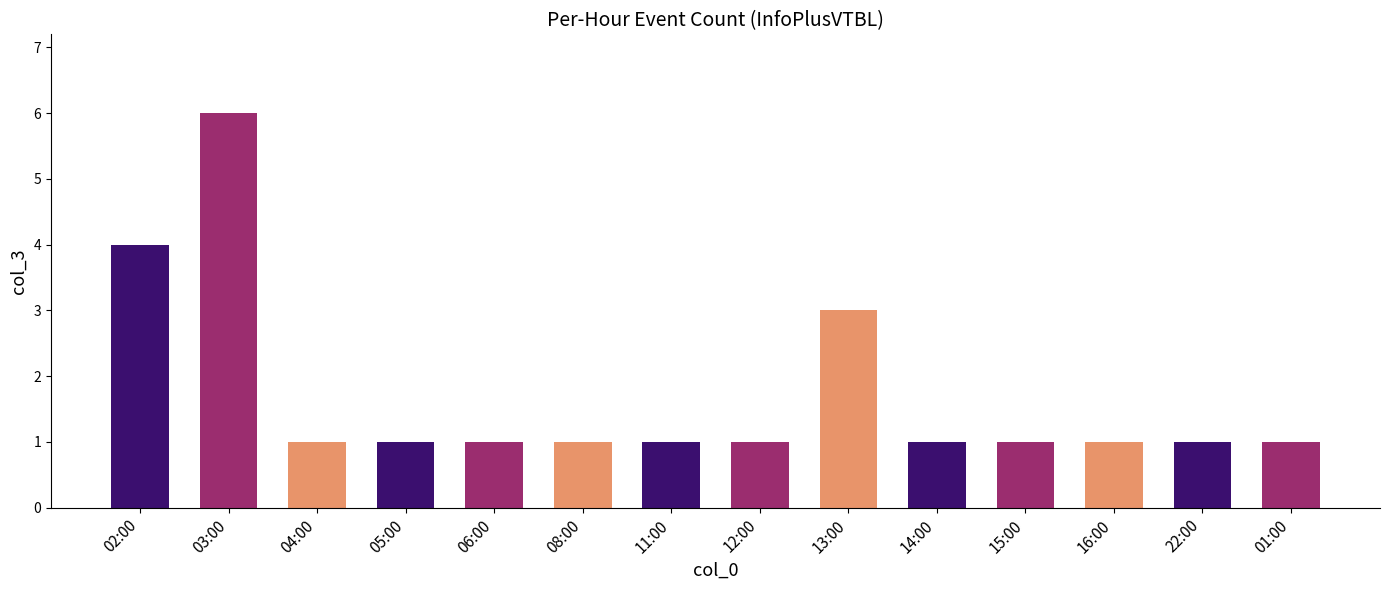

What is the label of the 6th bar from the right?

13:00